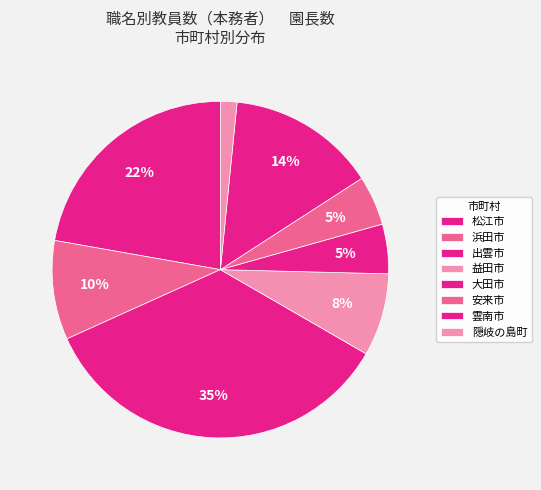

What portion of the pie excludes 益田市?

92.1%